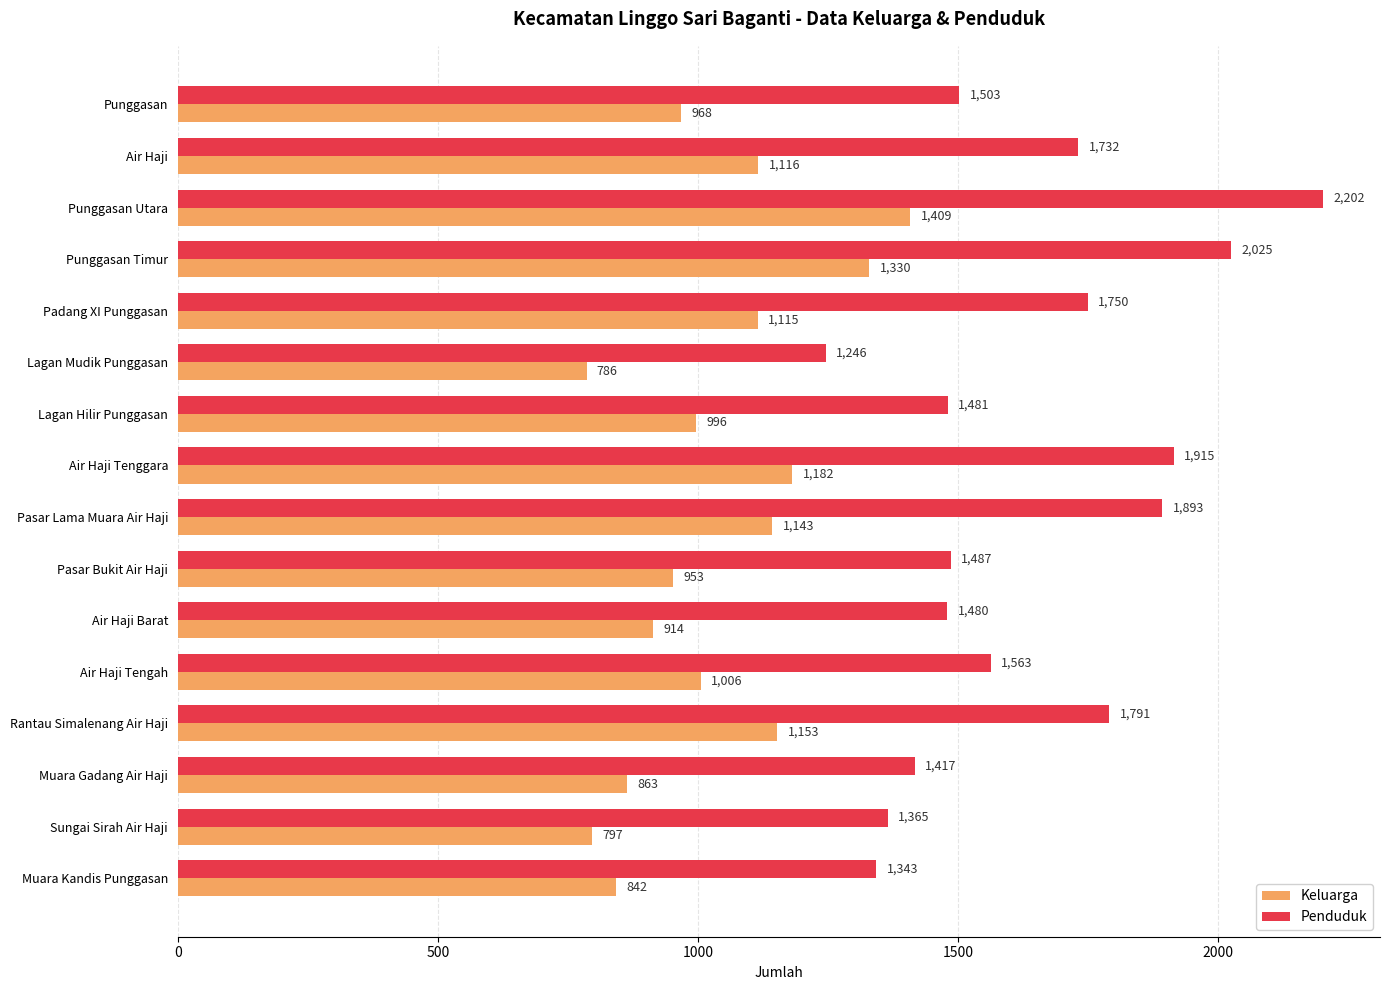

What is the difference between the maximum and second lowest values in the Penduduk series?

859